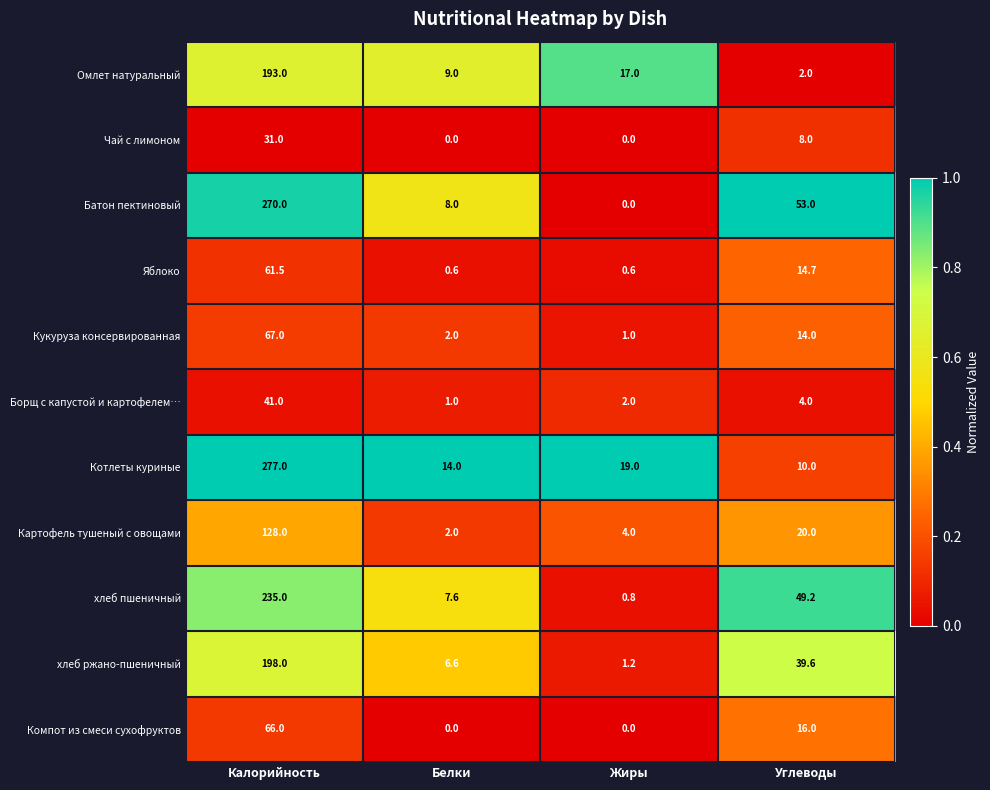

At which label does Омлет натуральный reach its minimum?

Углеводы